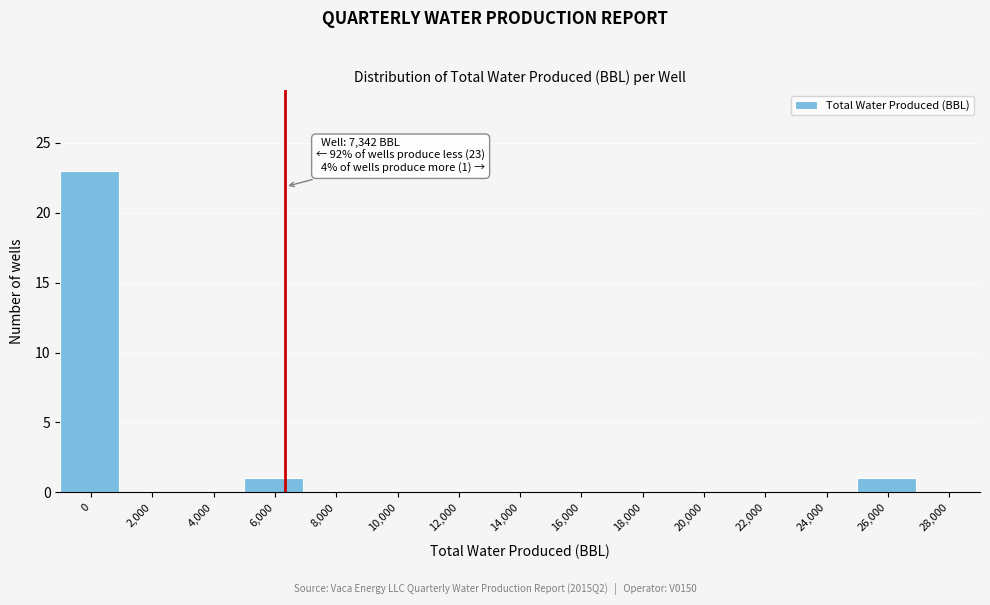

Reading left to right, list all the values displayed in this chart.

0=23	2,000=0	4,000=0	6,000=1	8,000=0	10,000=0	12,000=0	14,000=0	16,000=0	18,000=0	20,000=0	22,000=0	24,000=0	26,000=1	28,000=0